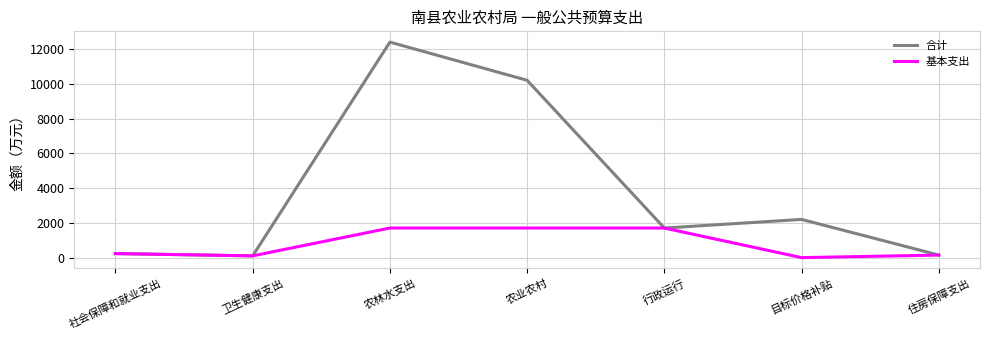

Which series has the widest spread of values?

合计